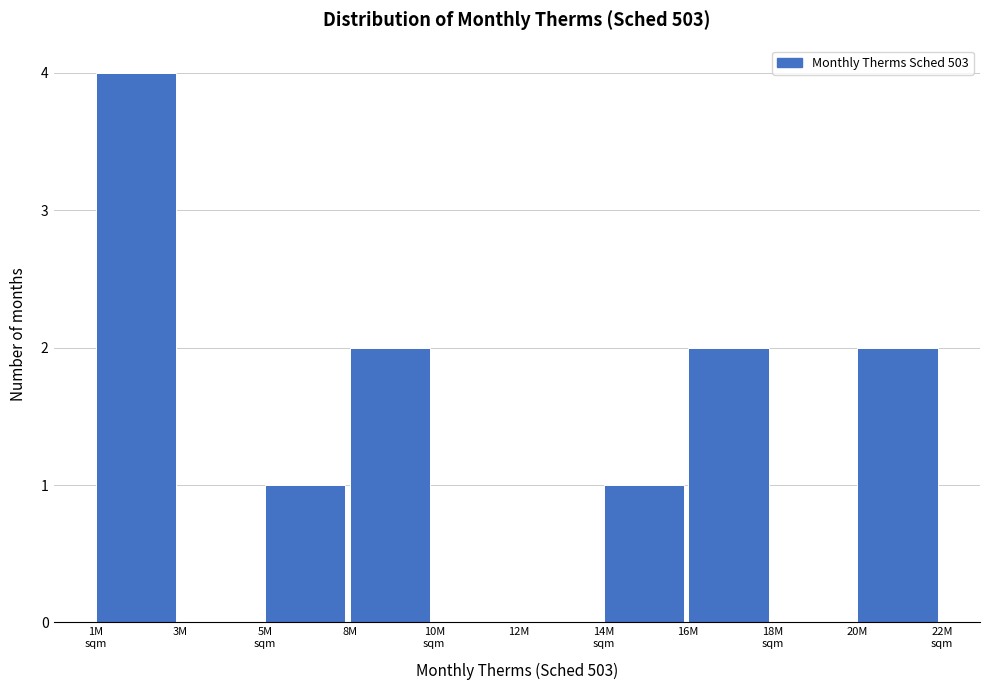

True or false: the data shows -1 at 12M.

False